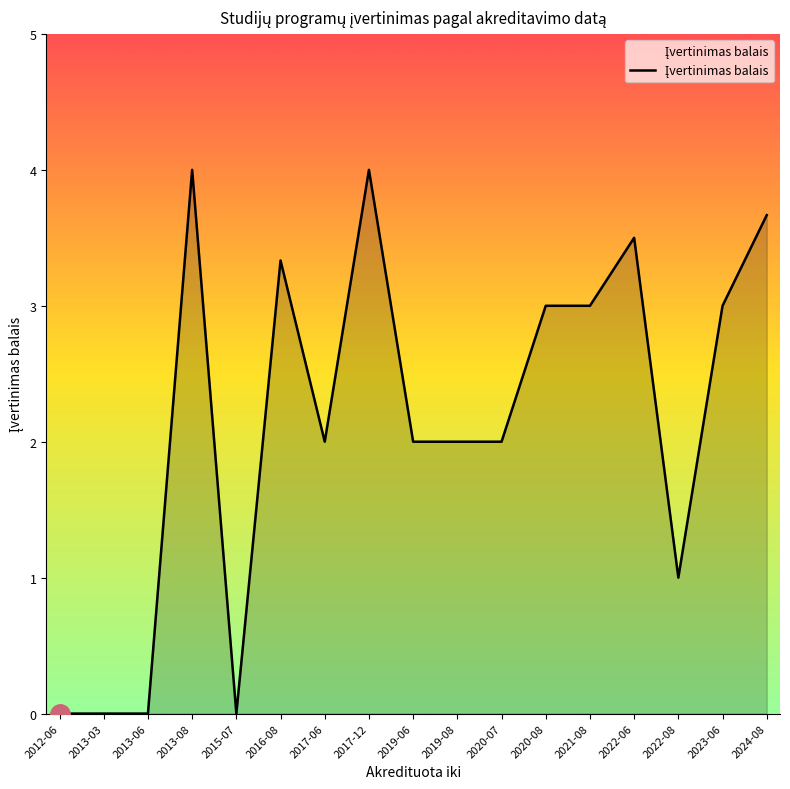

Reading right to left, list all the values displayed in this chart.

3.7	3.0	1.0	3.5	3.0	3.0	2.0	2.0	2.0	4.0	2.0	3.3	0.0	4.0	0.0	0.0	0.0